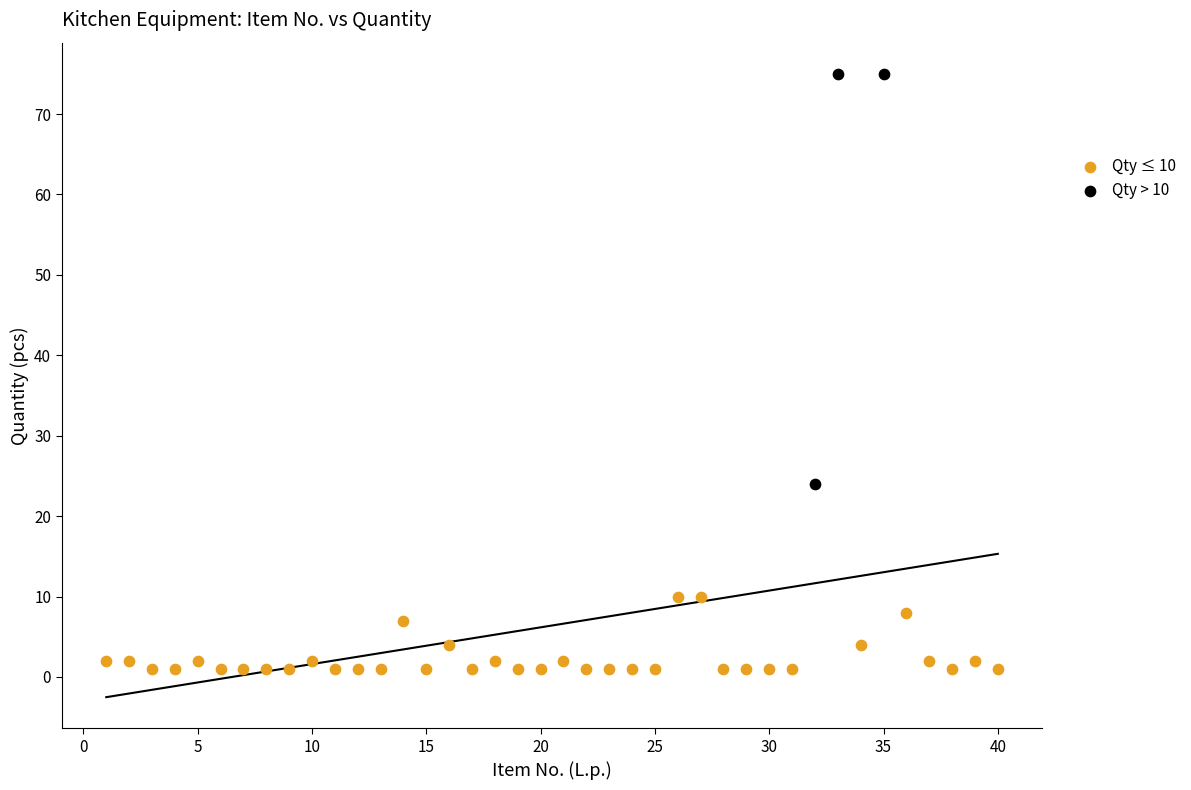

Which series contains the highest Y value?

Qty > 10